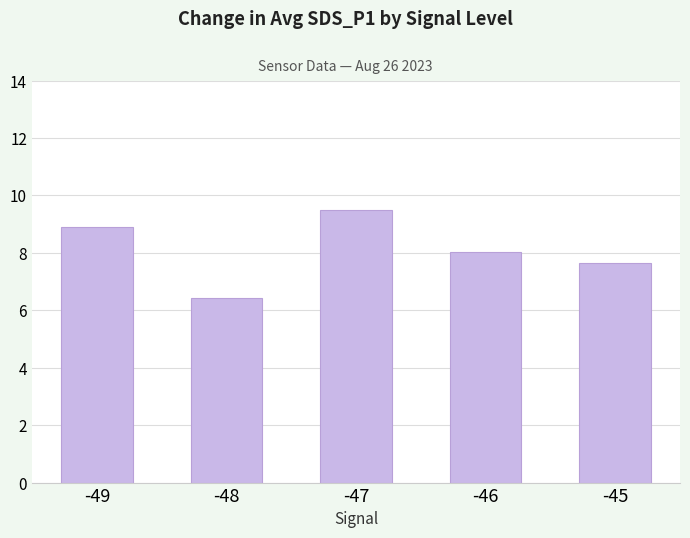

Count the number of categories in the chart.

5